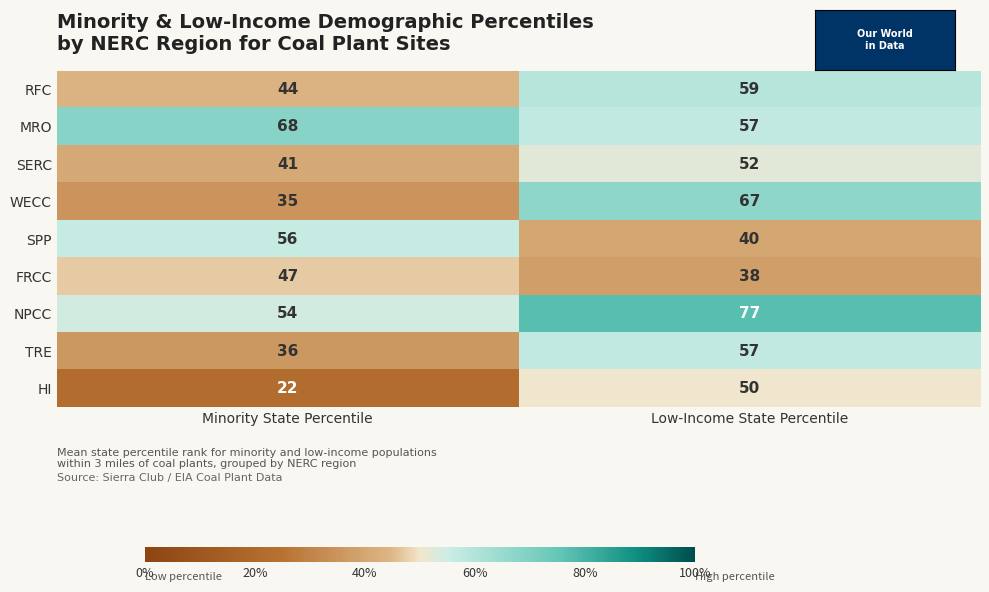

Is it true that SERC equals 41 at Minority State Percentile?

True